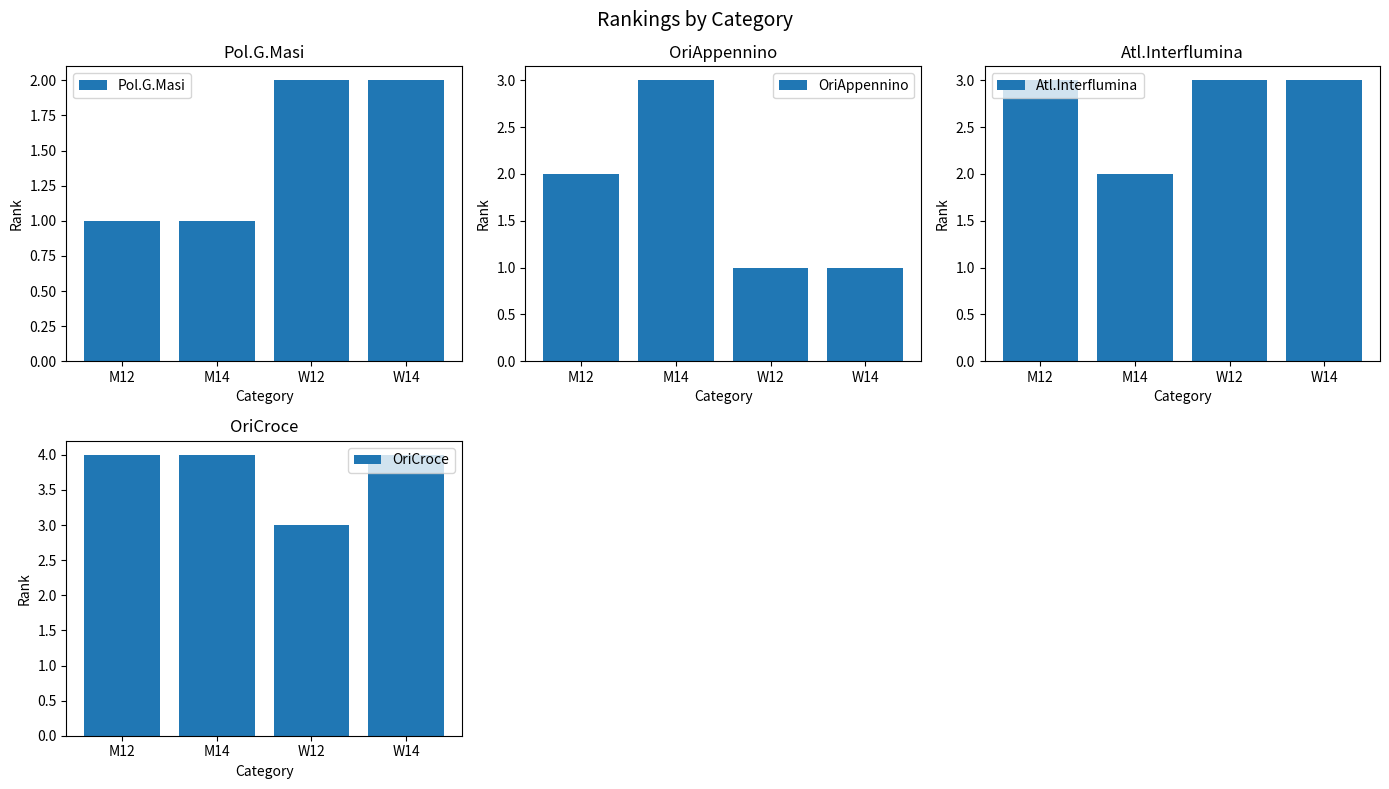

What is the difference between the maximum and minimum values in the Pol.G.Masi series?

1